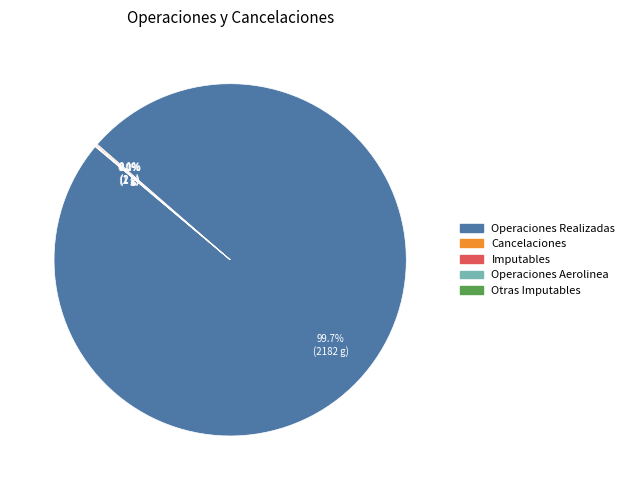

What is the largest slice in the pie chart?

Operaciones Realizadas